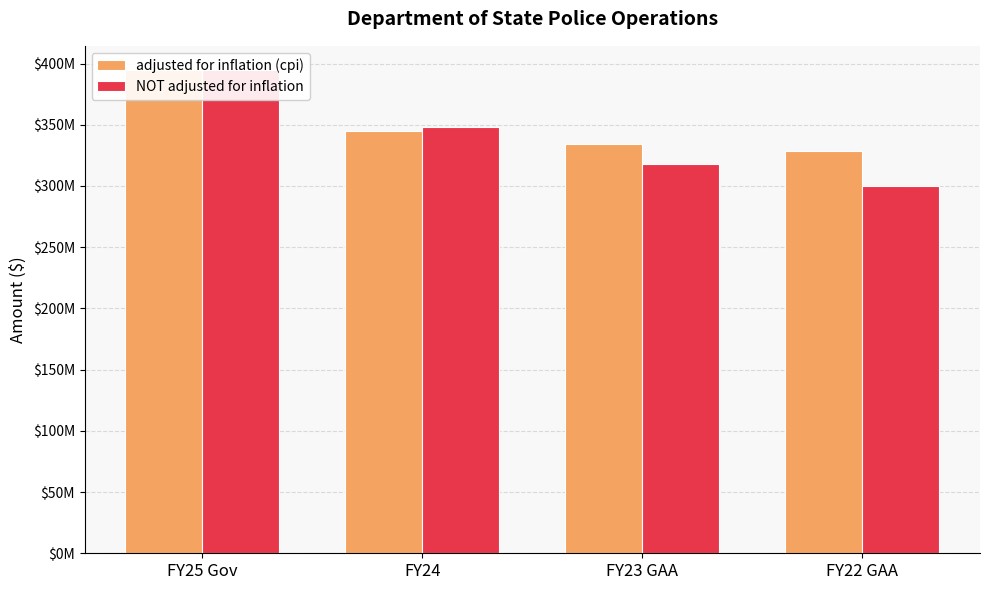

What is the minimum value shown in the chart?

299784896